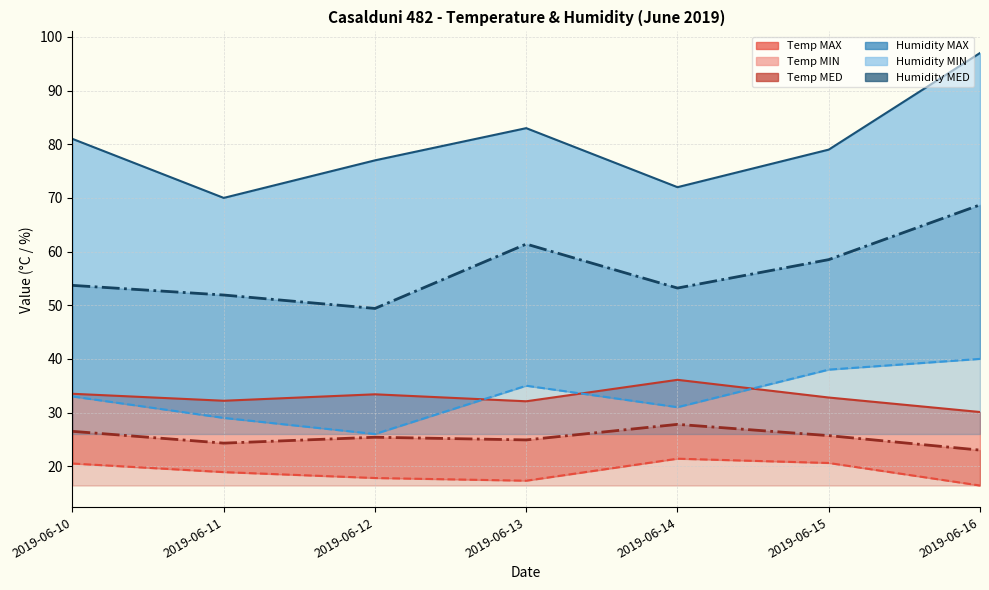

At 2019-06-14, list the series in order from smallest to largest.

Temp MIN, Temp MED, Humidity MIN, Temp MAX, Humidity MED, Humidity MAX